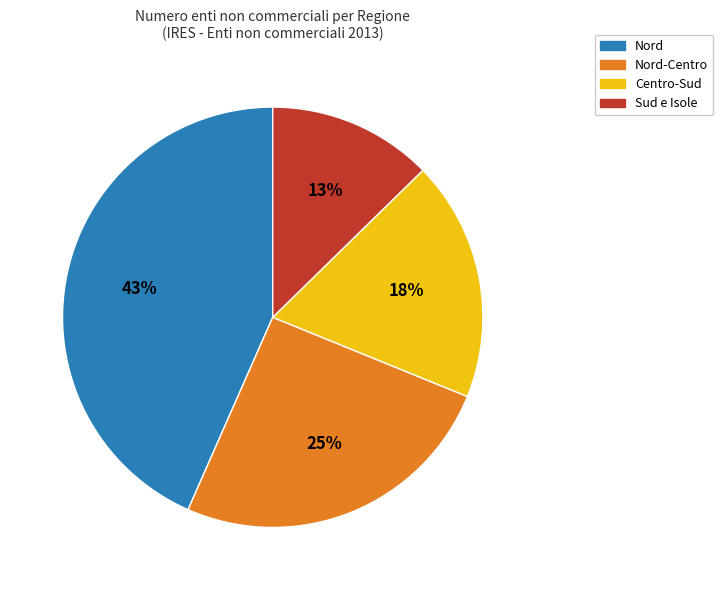

Does any single category account for the majority?

No